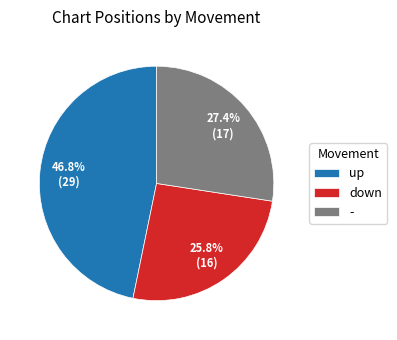

What is the total percentage of - and down?

53.2%